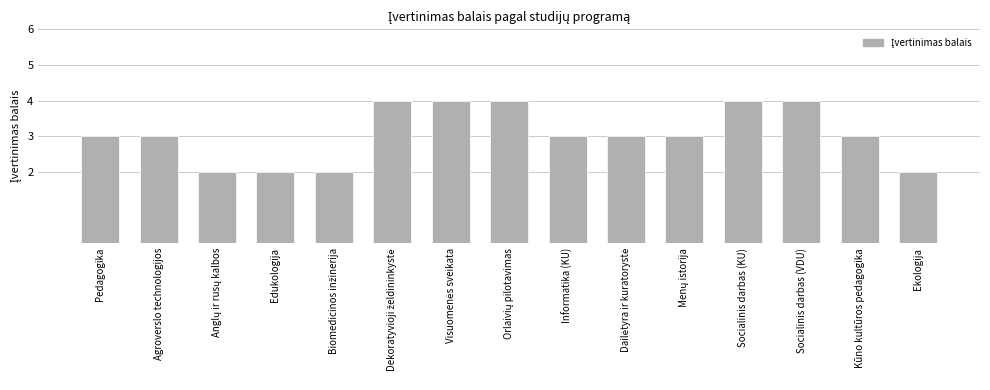

What is the minimum value shown in the chart?

2